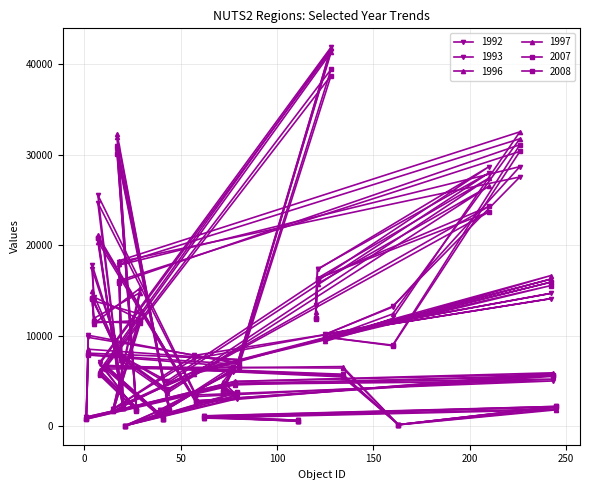

What is the approximate value of 1992 at 20, to the nearest 100?

2400